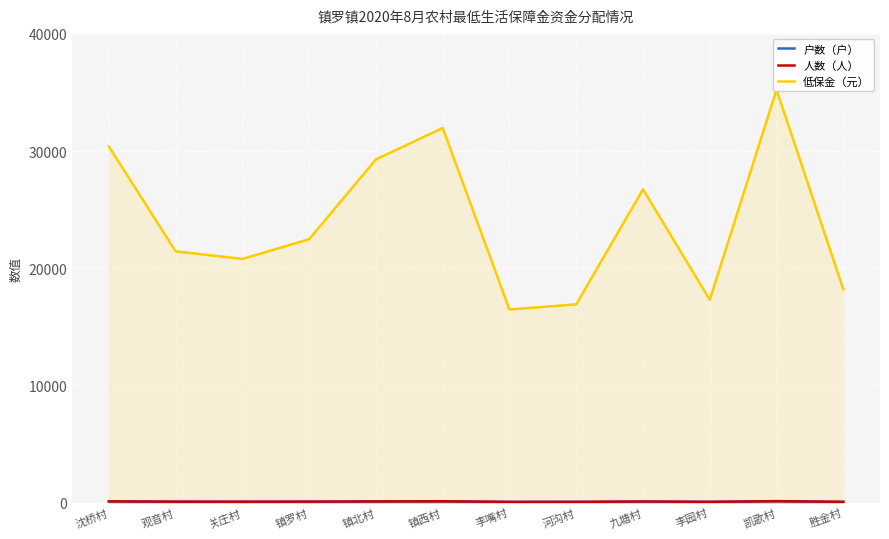

At which category does 户数（户） reach its first local peak?

镇西村